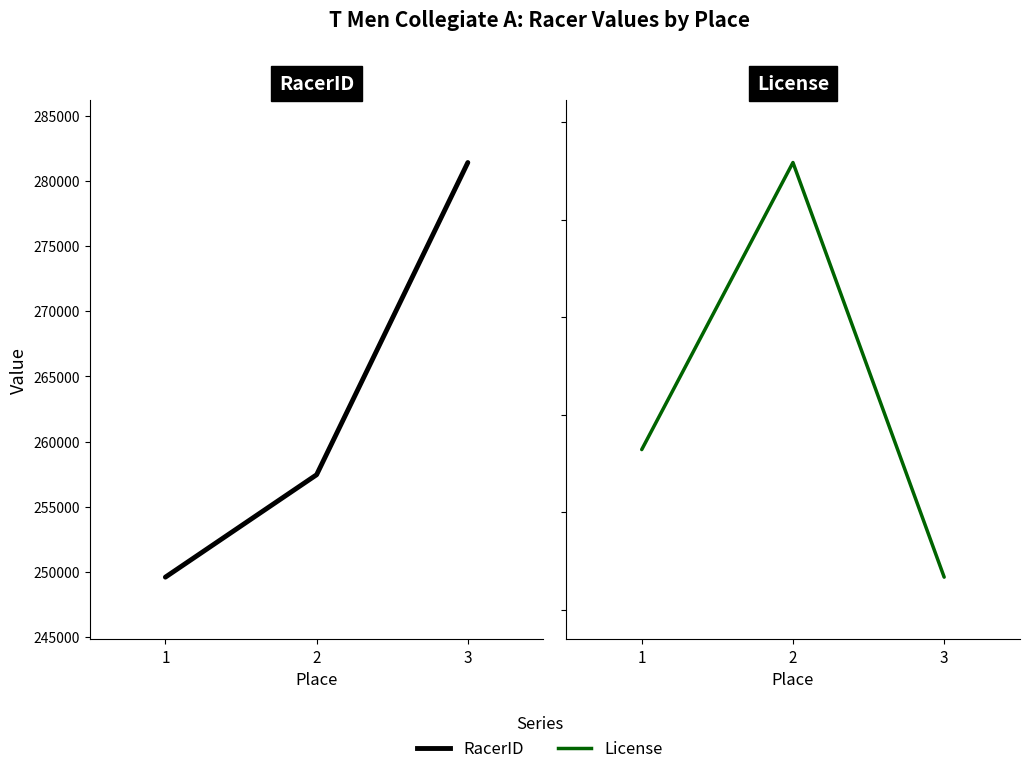

Reading left to right, extract all data points from this chart.

RacerID: 249609	257462	281407
License: 636438	665854	623366